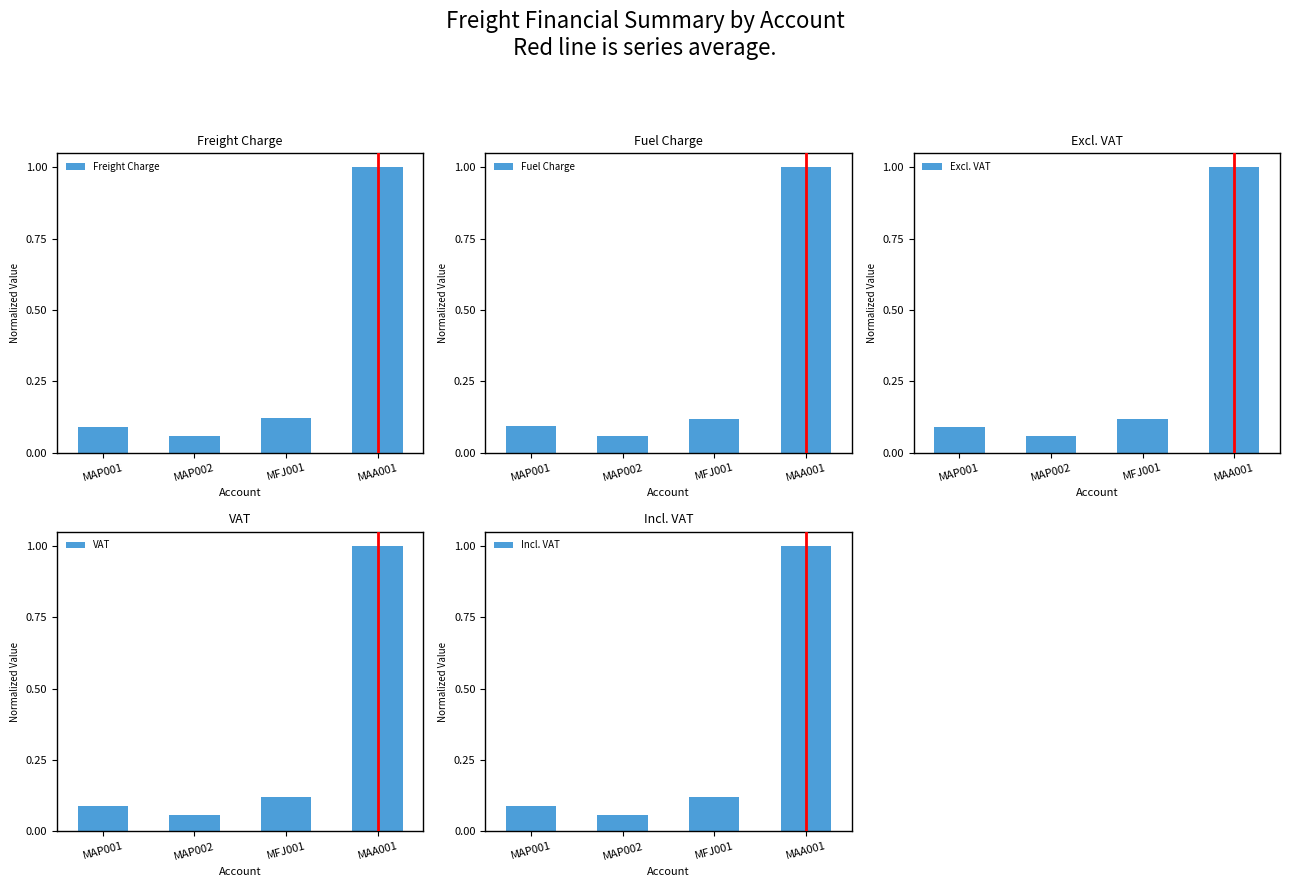

Which series has the widest spread of values?

Excl. VAT